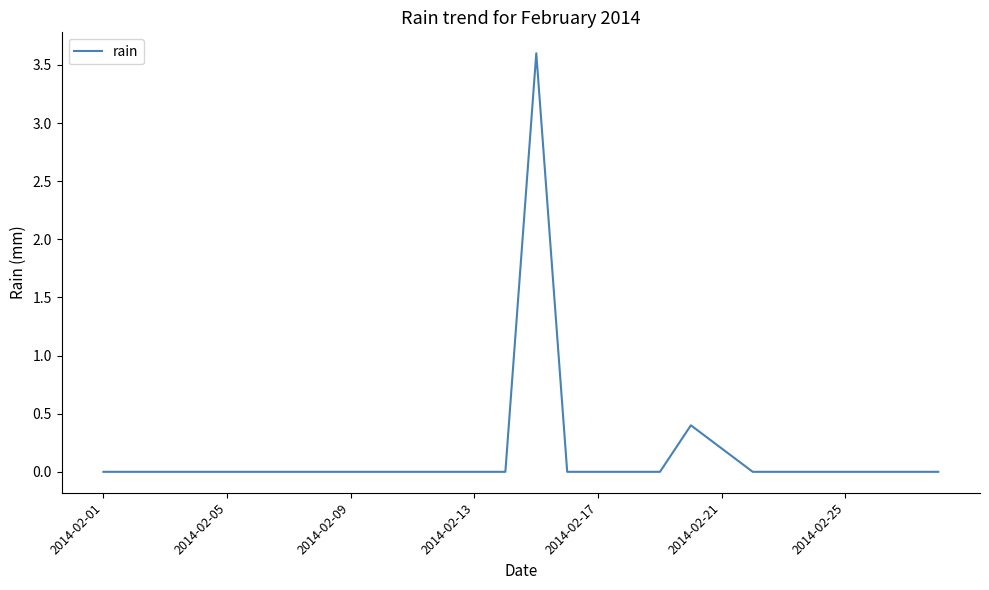

What is the difference between the maximum and minimum values?

3.6